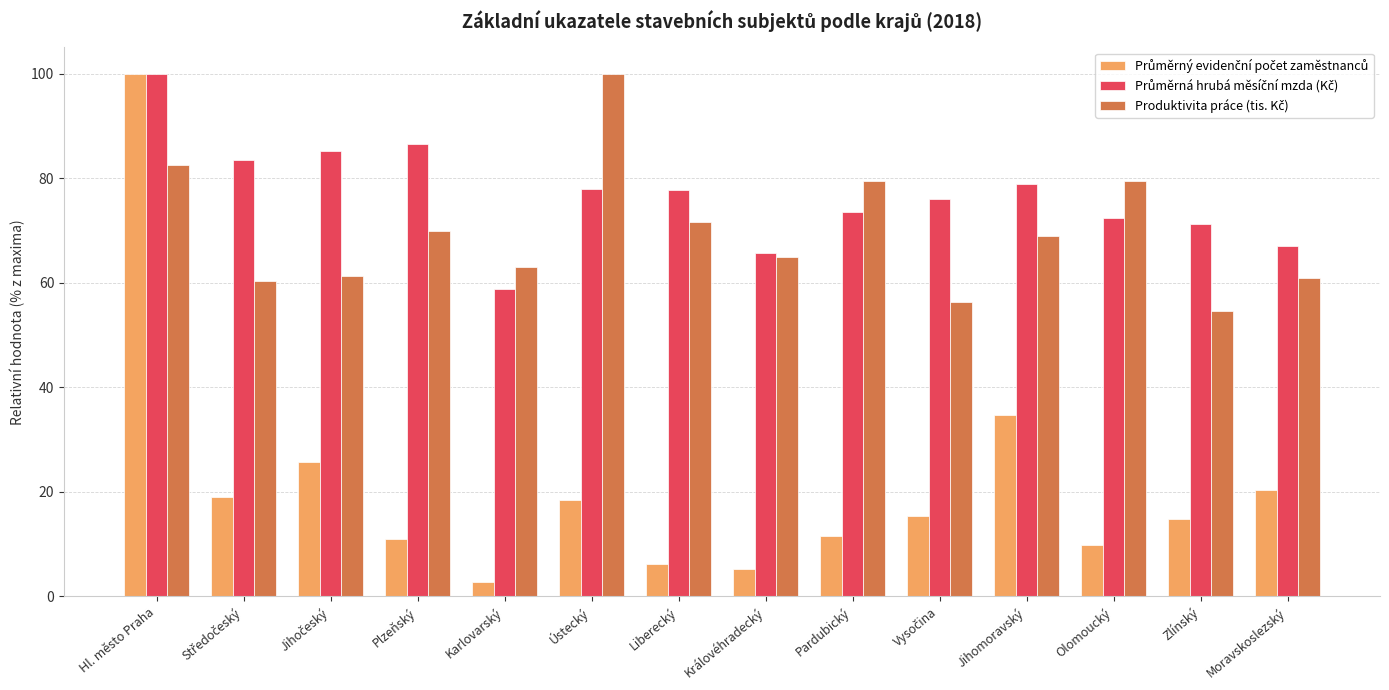

What is the difference between the highest and lowest values at Jihomoravský?

44.2